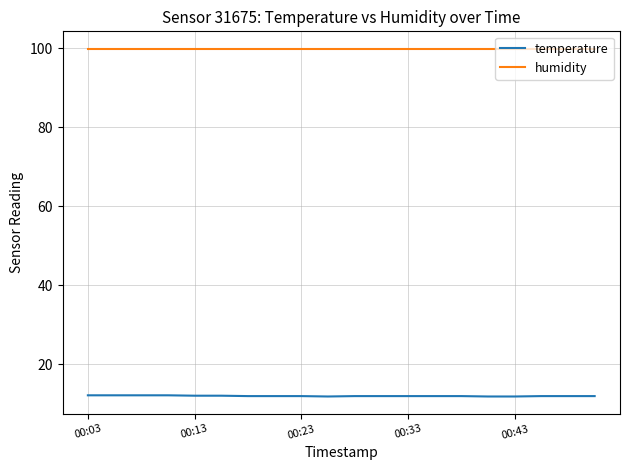

Which series has the largest total across all categories?

humidity